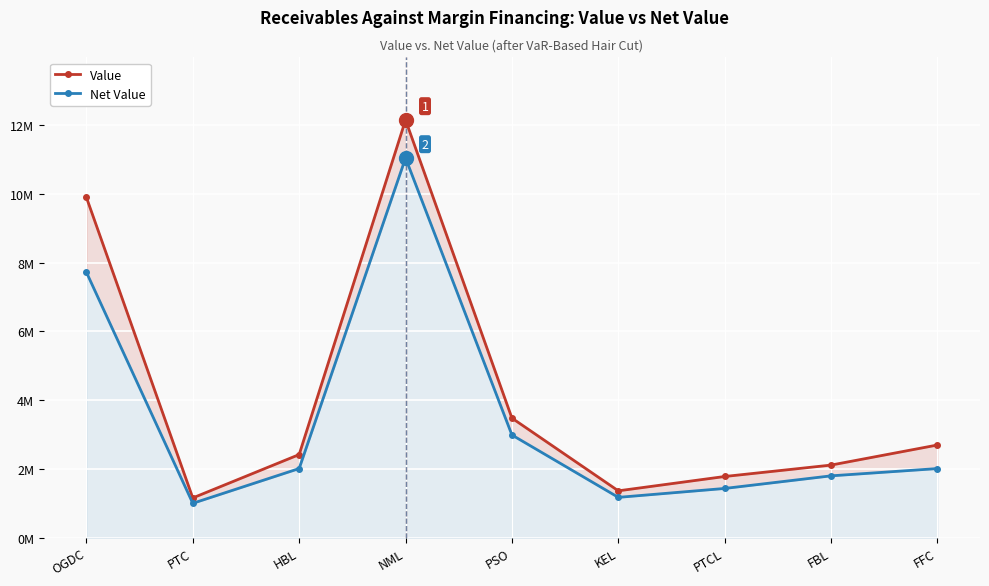

List the series in order of their overall mean, highest first.

Value, Net Value